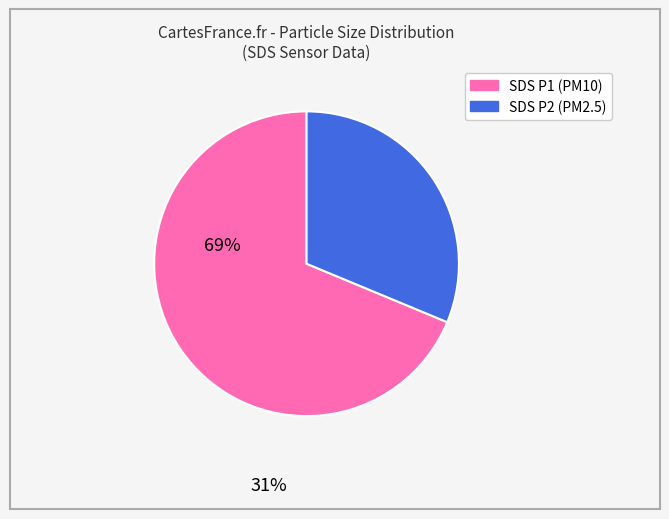

Does any single category account for the majority?

Yes